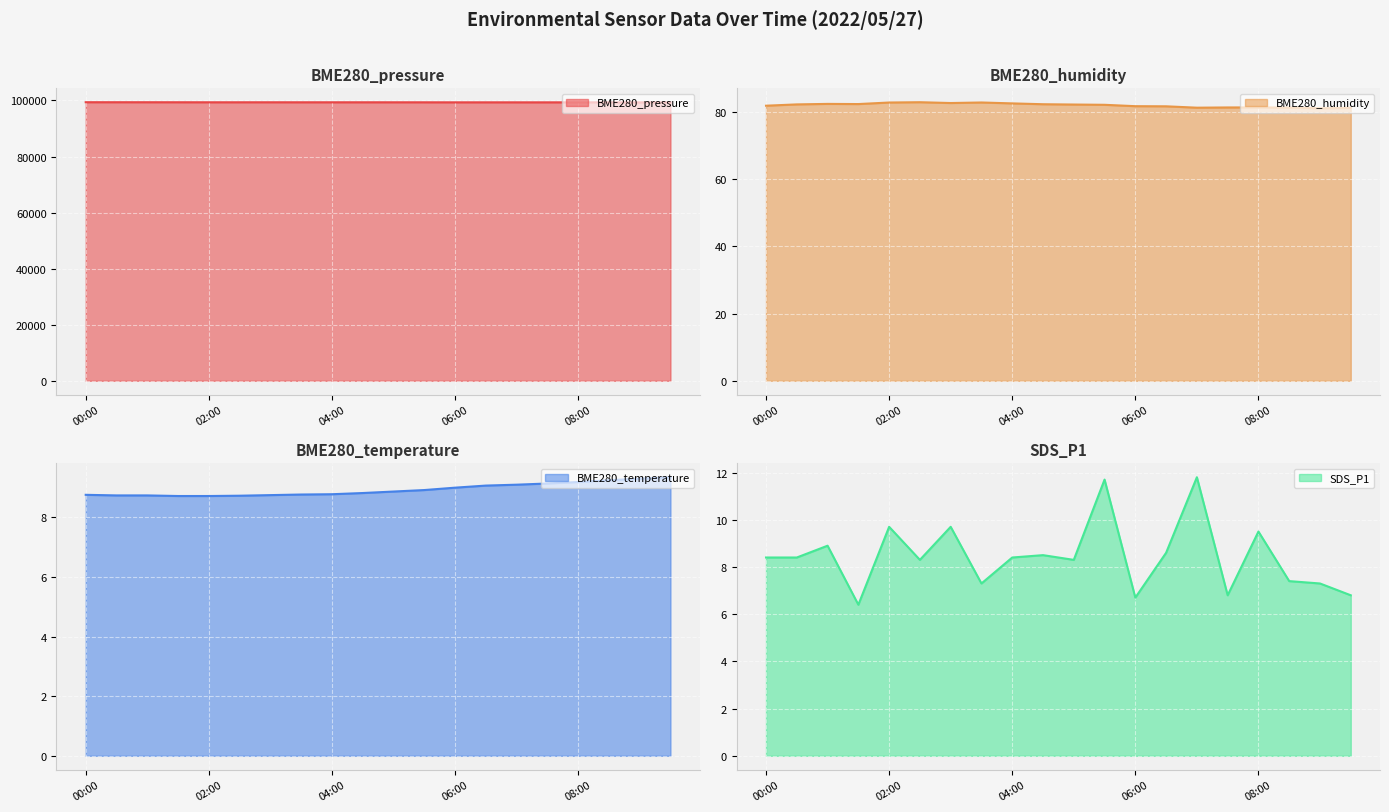

At which label does BME280_temperature reach its peak?

09:30